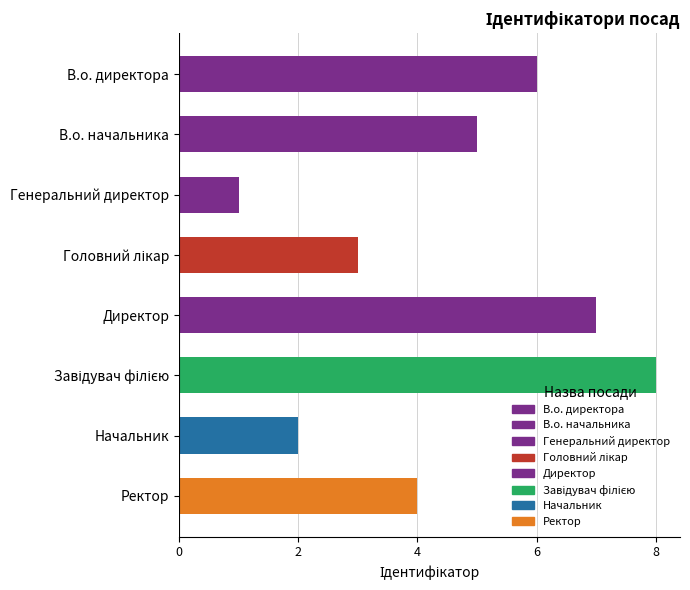

Which has a higher value, Начальник or Ректор?

Ректор